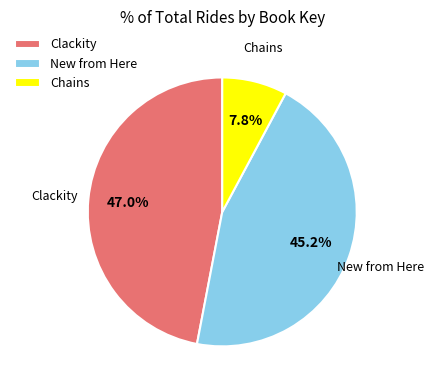

Between Chains and Clackity, which is larger?

Clackity